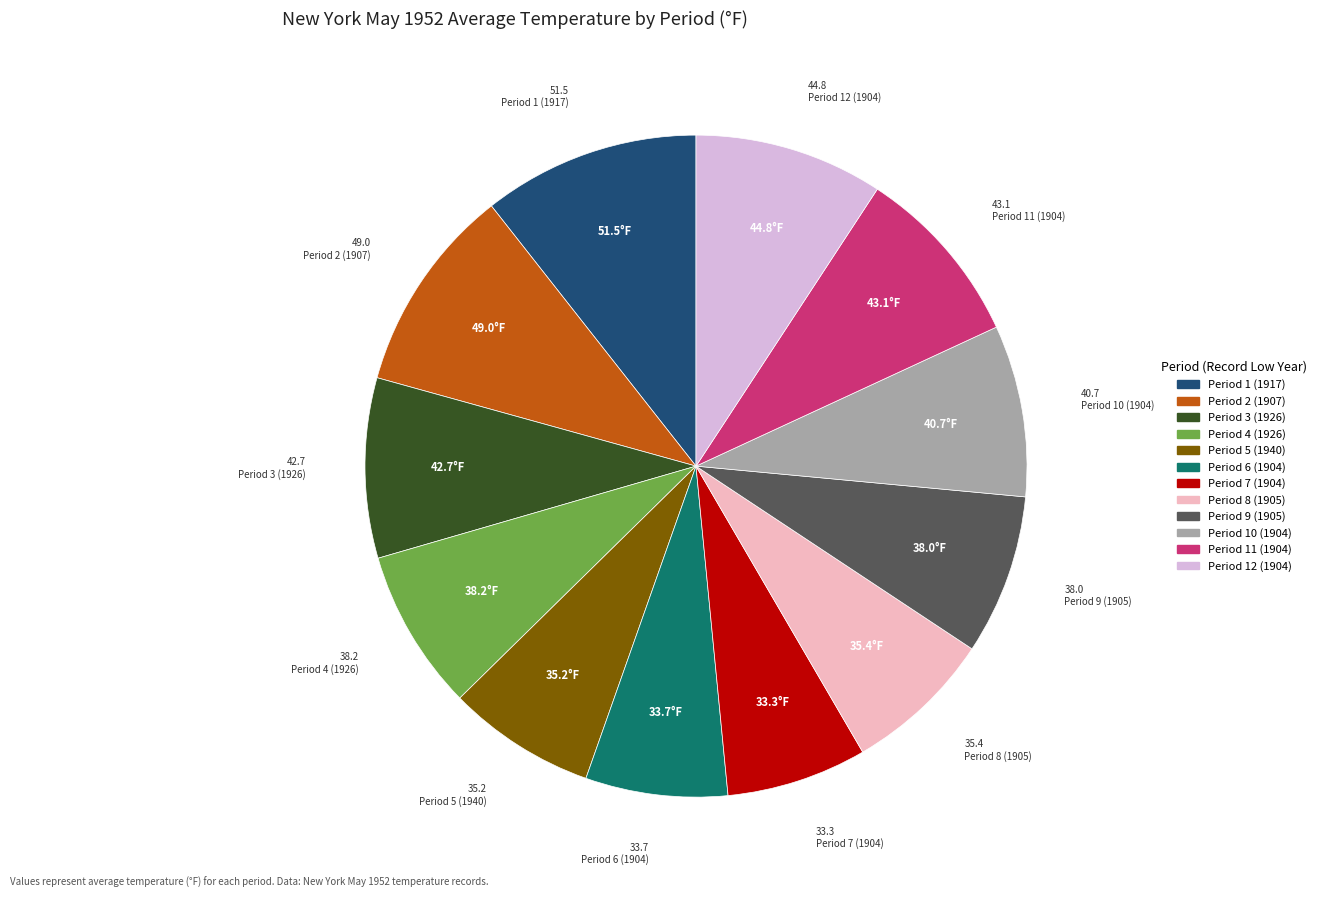

What is the largest slice in the pie chart?

Period 1 (1917)